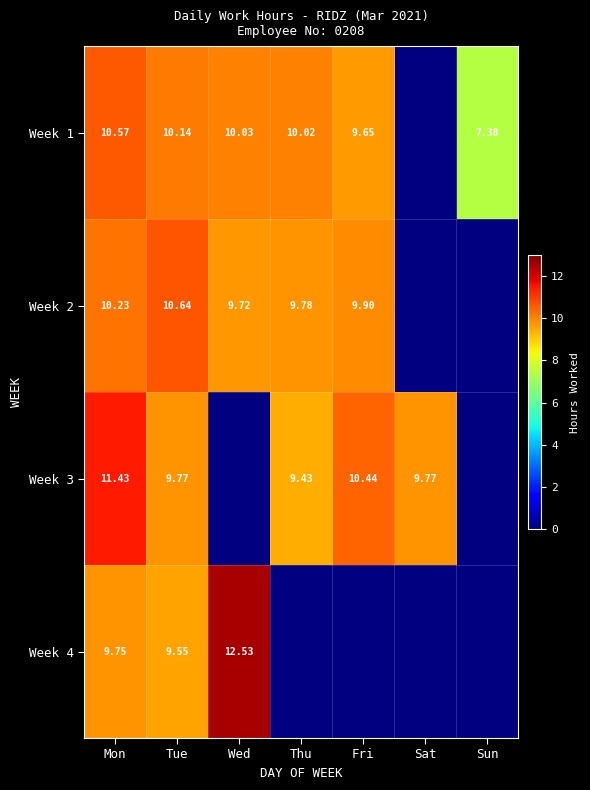

Is the value of Week 4 at Wed greater than the value of Week 3 at Mon?

Yes